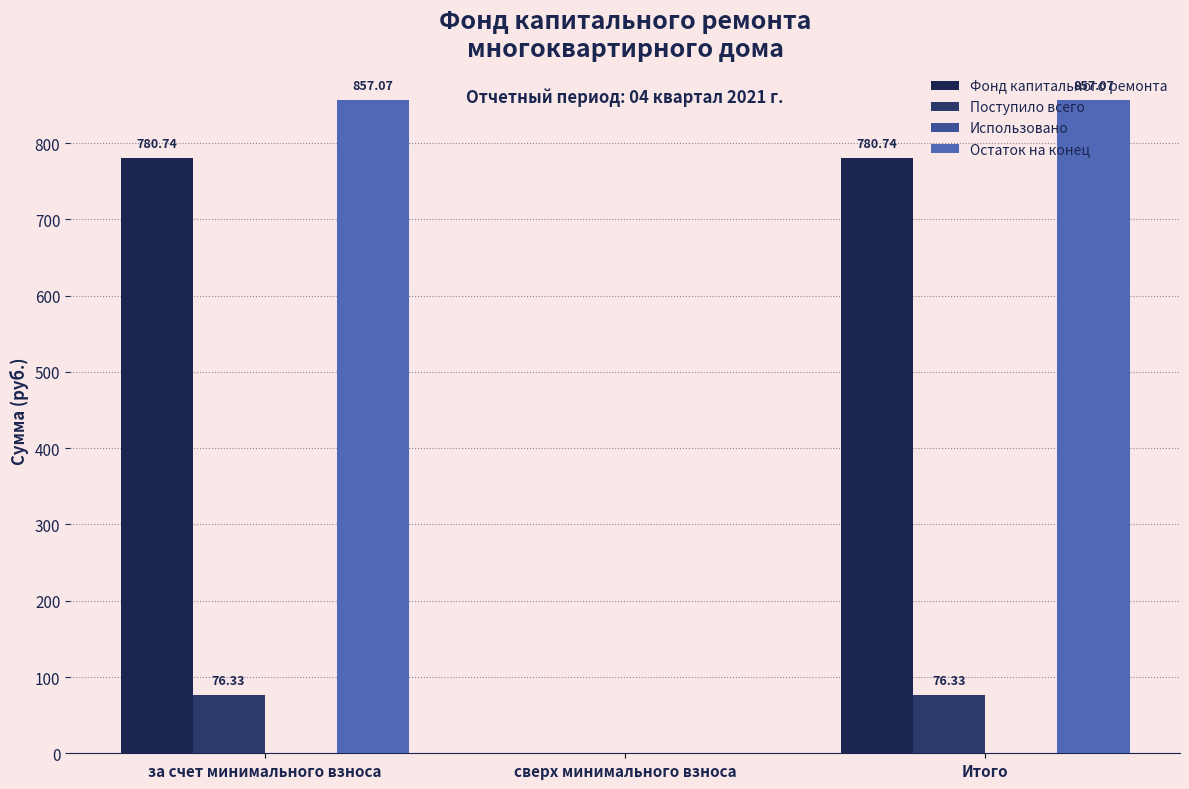

Reading right to left, what are all the values shown in this chart?

Фонд капитального ремонта: Итого=780.7	сверх минимального взноса=0.0	за счет минимального взноса=780.7
Поступило всего: Итого=76.3	сверх минимального взноса=0.0	за счет минимального взноса=76.3
Использовано: Итого=0.0	сверх минимального взноса=0.0	за счет минимального взноса=0.0
Остаток на конец: Итого=857.1	сверх минимального взноса=0.0	за счет минимального взноса=857.1